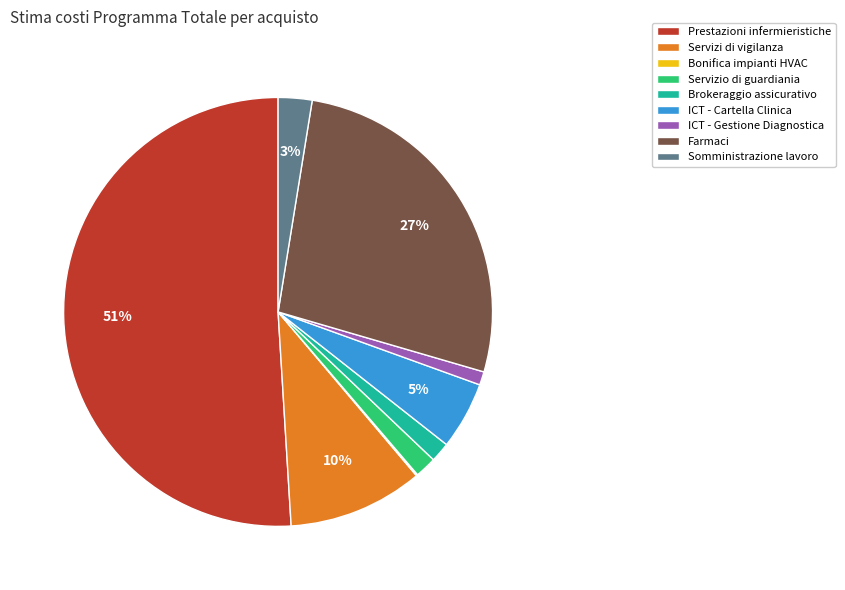

To the nearest percent, what is the difference between the Servizi di vigilanza and ICT - Cartella Clinica slice percentages?

5%